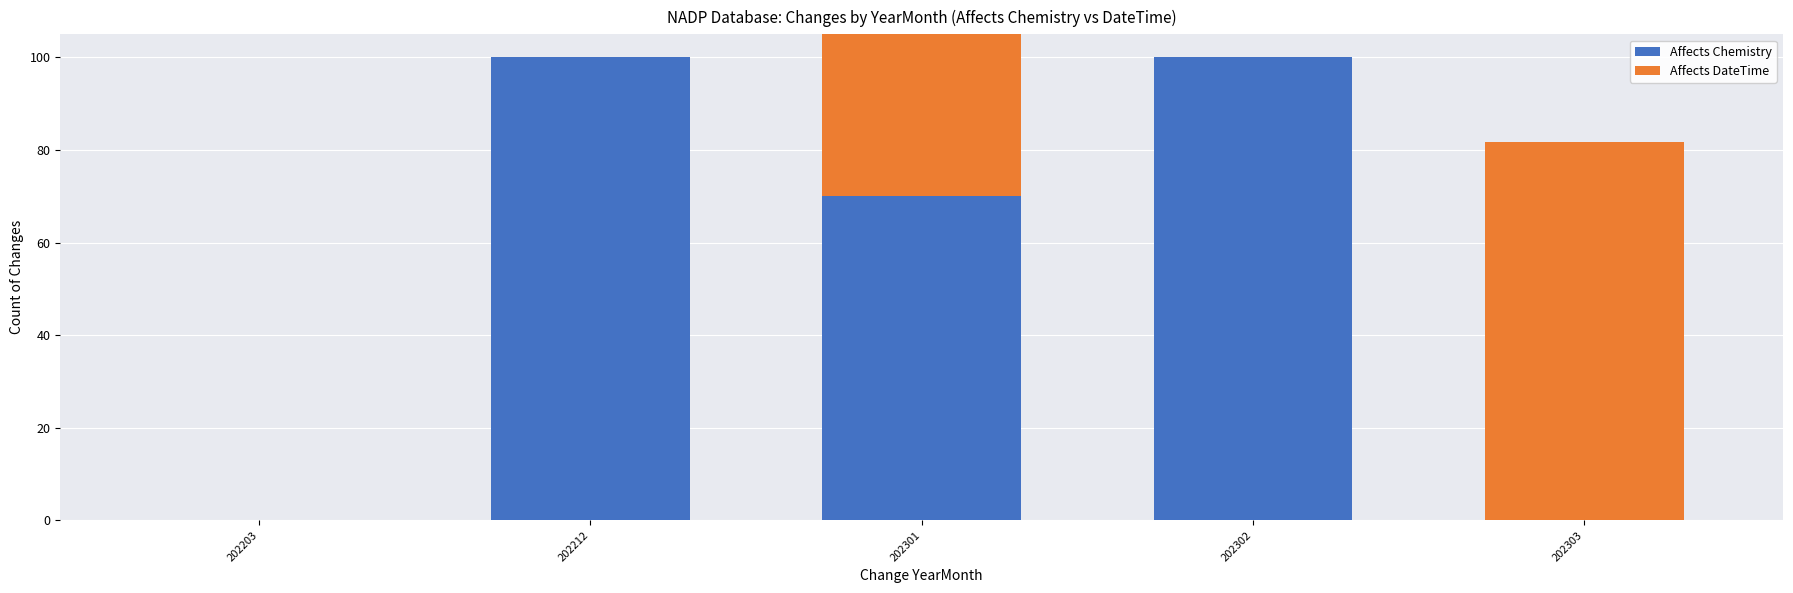

What is the greatest value displayed?

100.0